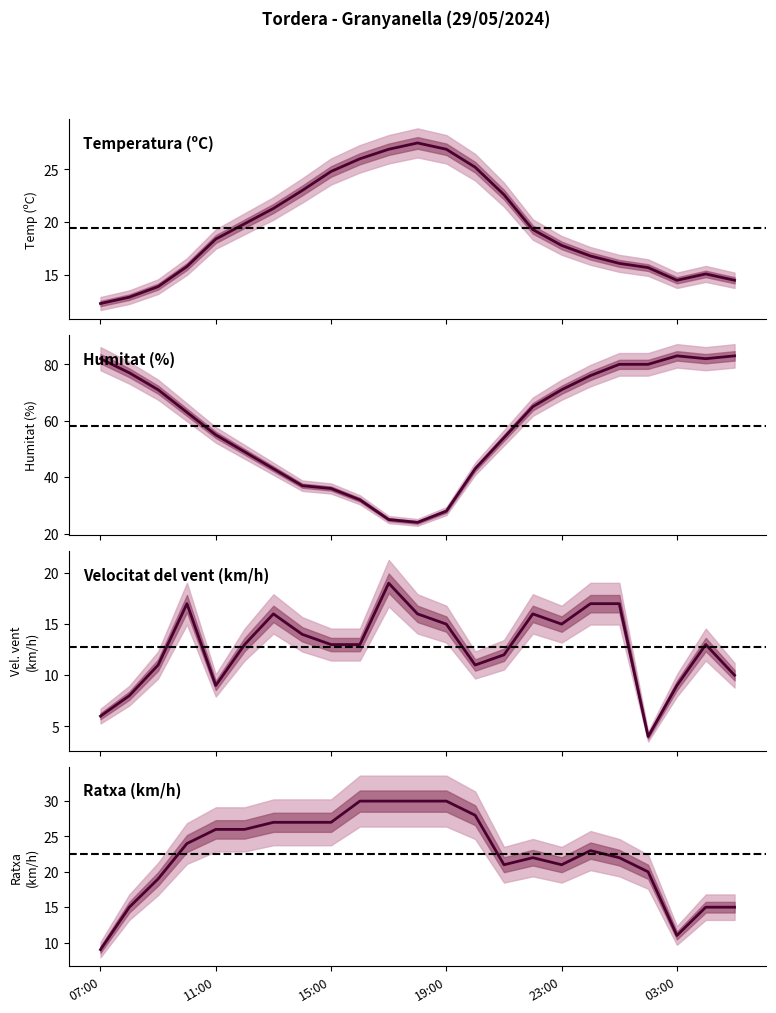

True or false: Velocitat del vent (km/h) and Temperatura (ºC) cross at least once.

True